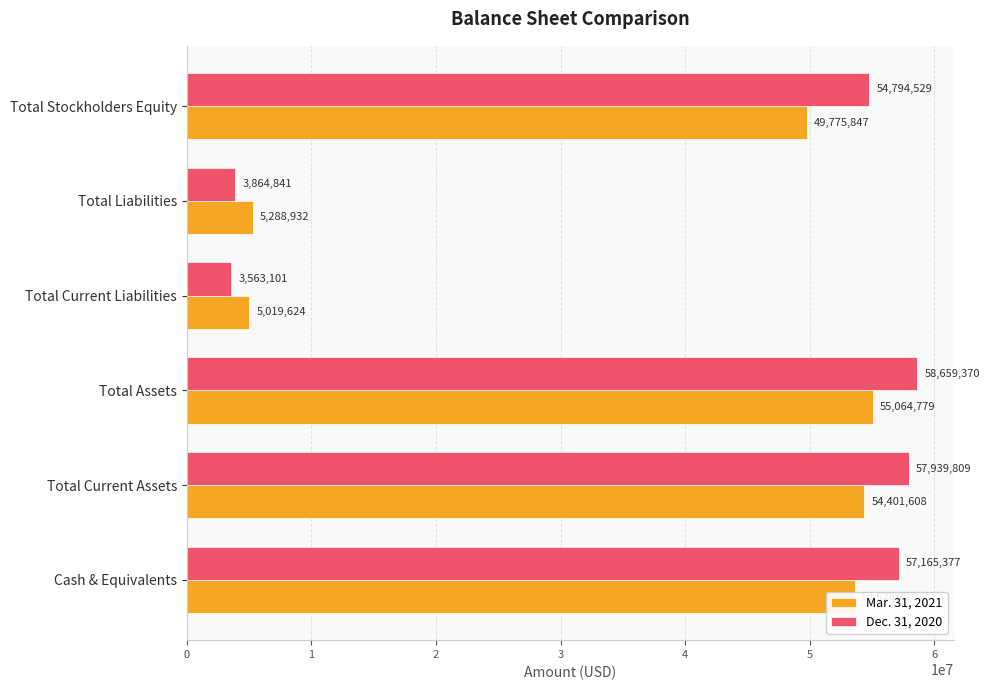

Rank the categories by Mar. 31, 2021 value from lowest to highest.

Total Current Liabilities, Total Liabilities, Total Stockholders Equity, Cash & Equivalents, Total Current Assets, Total Assets